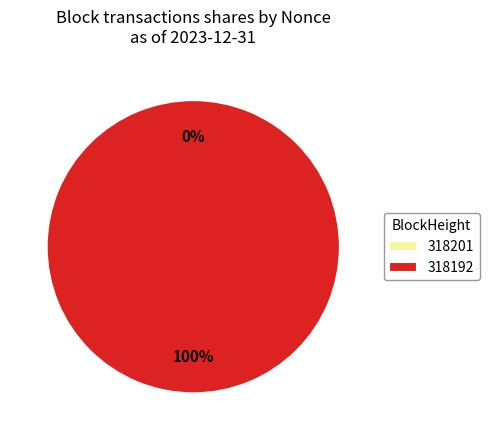

To the nearest percent, what is the average slice percentage?

50%